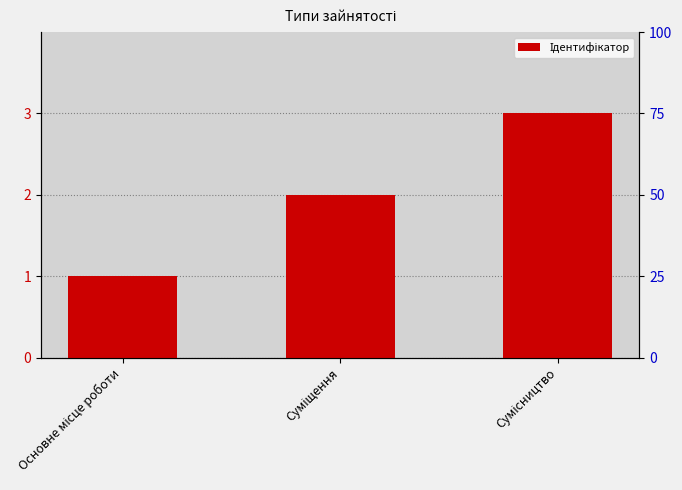

What is the value of the 1st bar from the left?

1